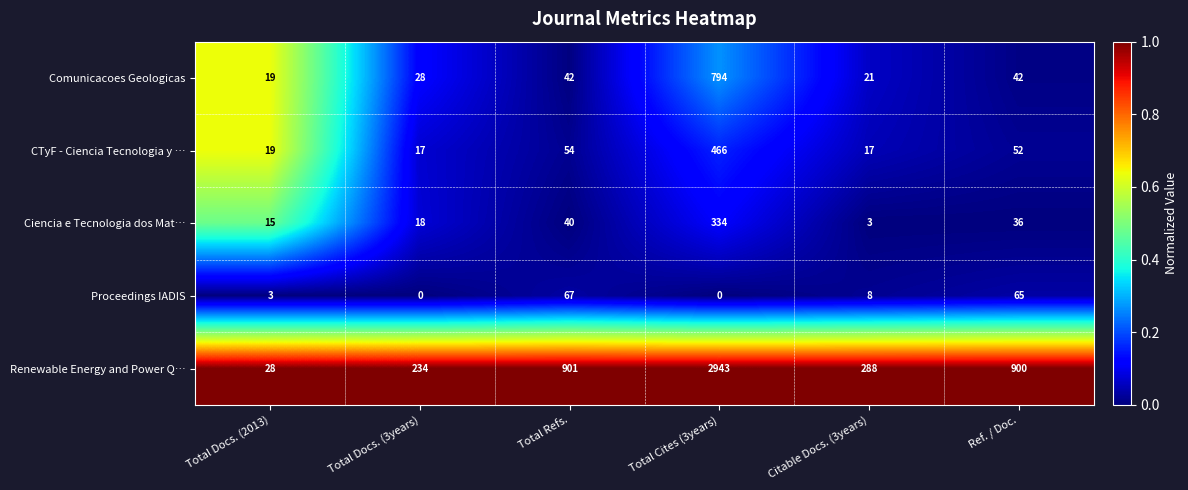

What is the difference between the second highest and second lowest values in the Ciencia e Tecnologia dos Mat… series?

25